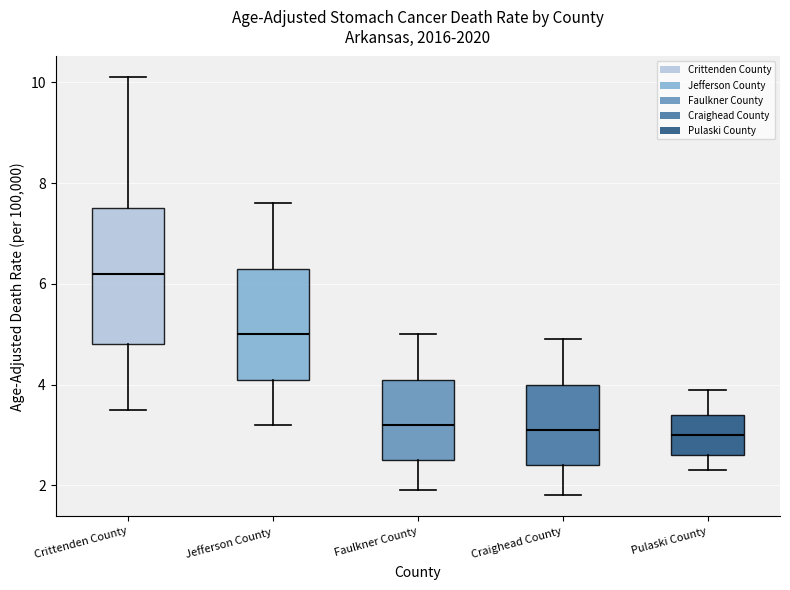

Reading left to right, read every box against the y-axis: the position of its median line, the range the box covers, and the ends of its whiskers. The values are not printed on the chart, so give them approximately, as read against the axis.

Crittenden County: median 6.2, box 4.8 to 7.6, whiskers 3.6 to 10.2
Jefferson County: median 5.0, box 4.2 to 6.4, whiskers 3.2 to 7.6
Faulkner County: median 3.2, box 2.6 to 4.2, whiskers 2.0 to 5.0
Craighead County: median 3.2, box 2.4 to 4.0, whiskers 1.8 to 5.0
Pulaski County: median 3.0, box 2.6 to 3.4, whiskers 2.4 to 4.0